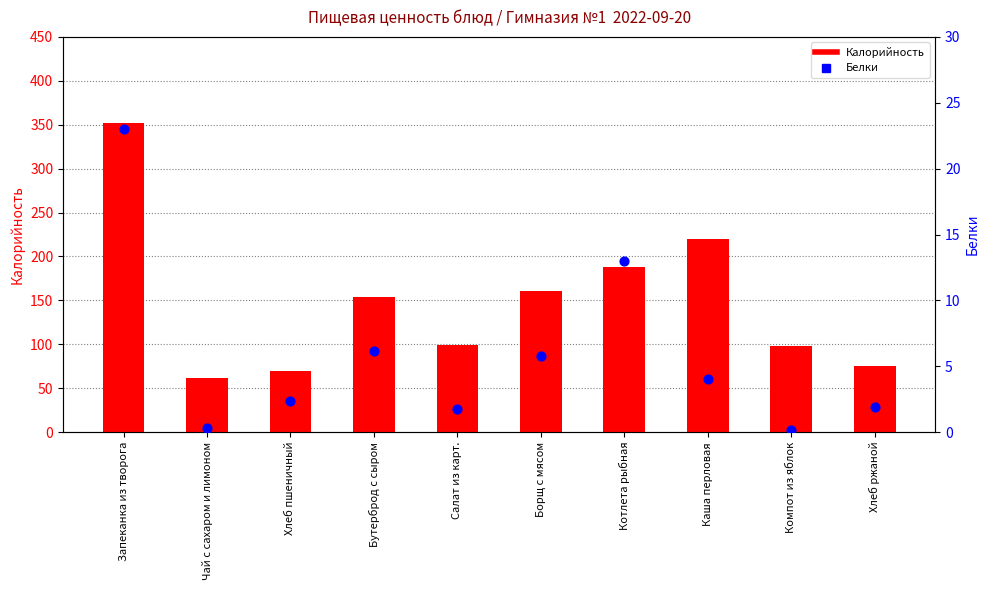

Which series reaches the minimum Y coordinate?

Белки